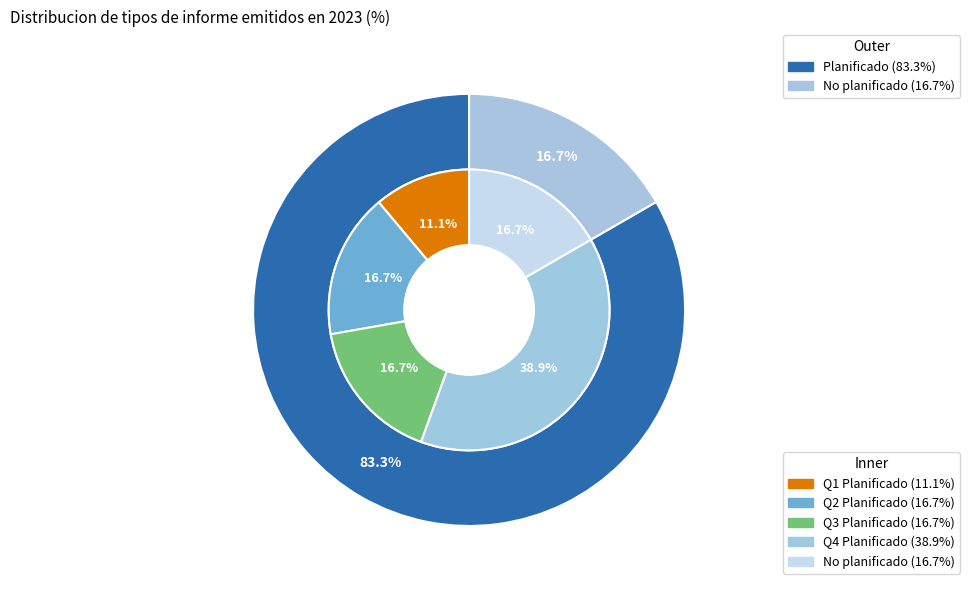

Between No planificado and Planificado, which is larger?

Planificado